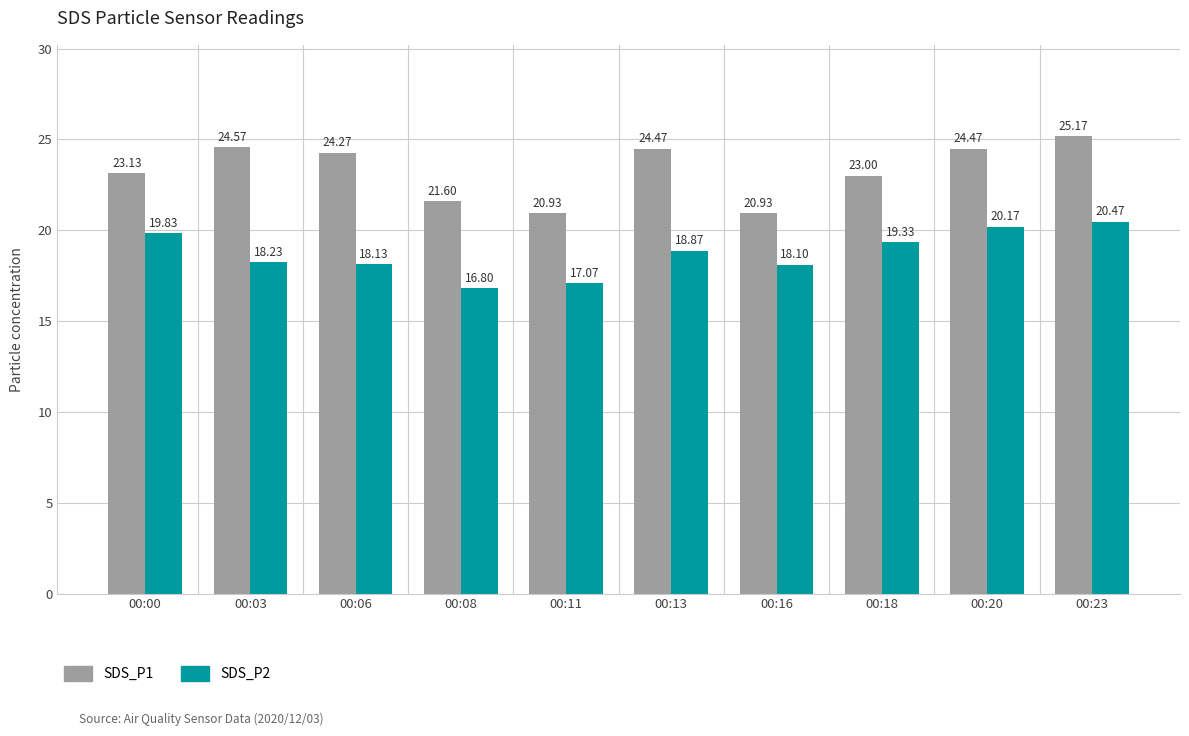

Reading left to right, extract all data points from this chart.

SDS_P1: 00:00=23.1	00:03=24.6	00:06=24.3	00:08=21.6	00:11=20.9	00:13=24.5	00:16=20.9	00:18=23.0	00:20=24.5	00:23=25.2
SDS_P2: 00:00=19.8	00:03=18.2	00:06=18.1	00:08=16.8	00:11=17.1	00:13=18.9	00:16=18.1	00:18=19.3	00:20=20.2	00:23=20.5